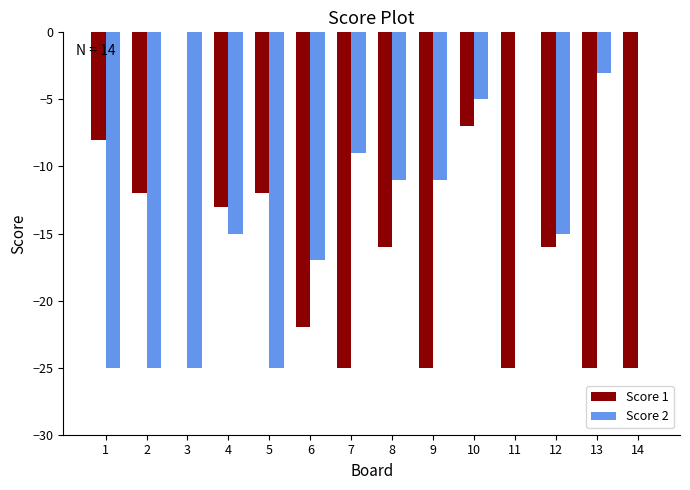

What is the sum of all Score 1 values?

-231